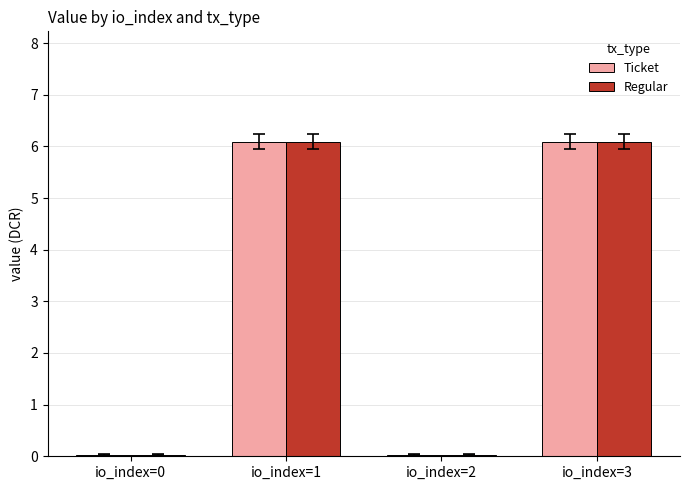

Count the number of data series in this chart.

2